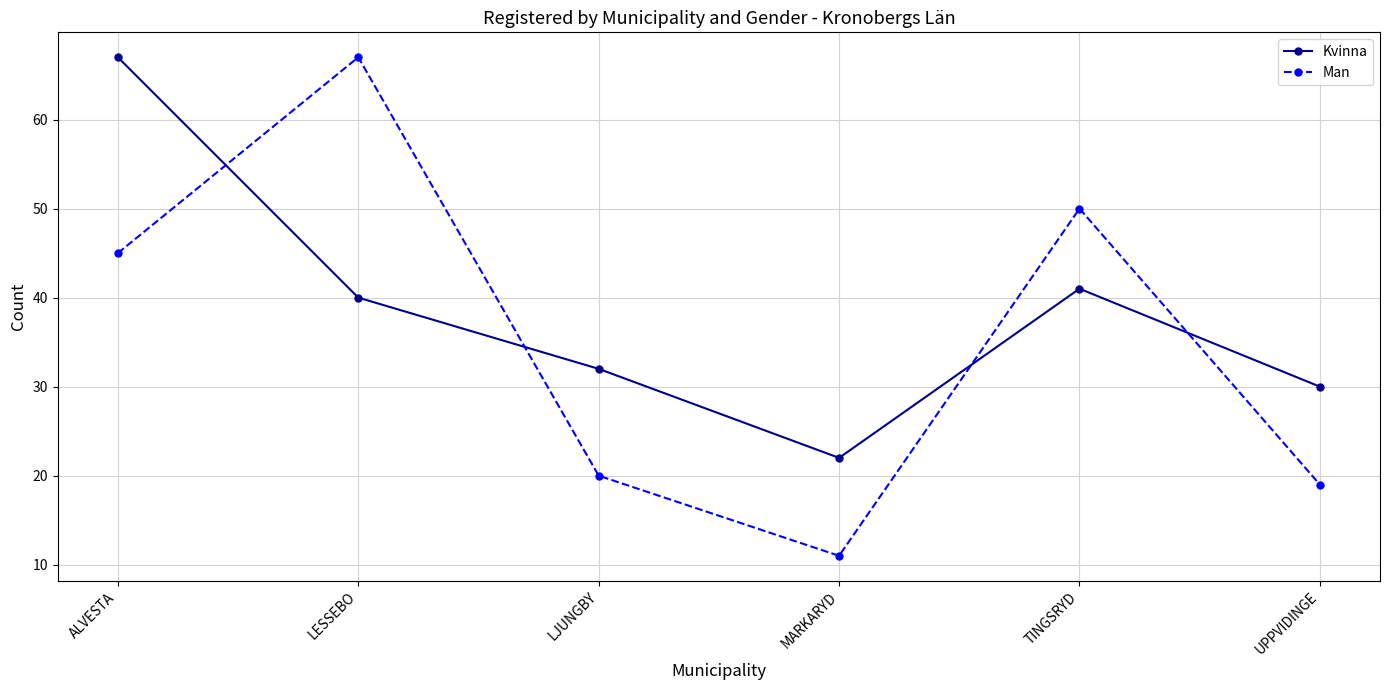

The Kvinna series shows 67 at ALVESTA. True or false?

True